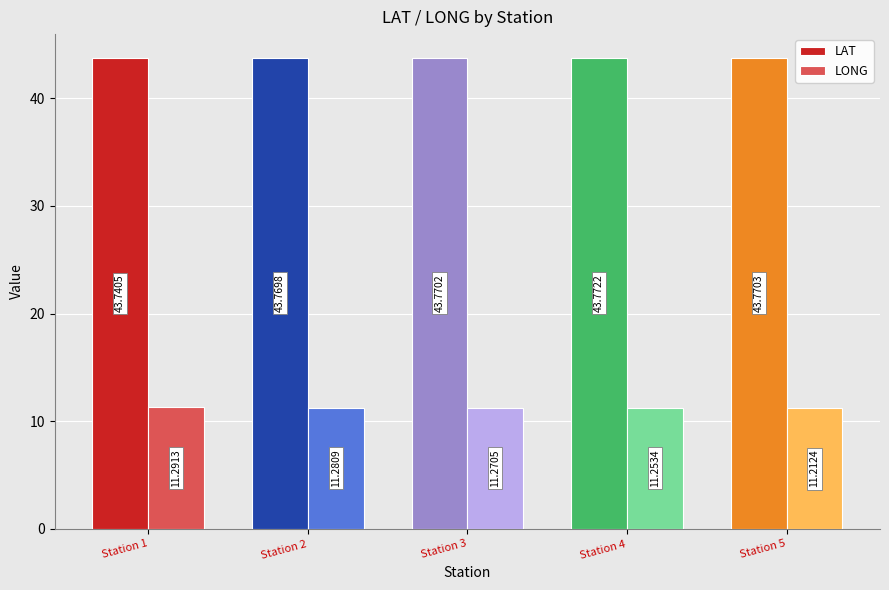

How many groups of bars are there?

5